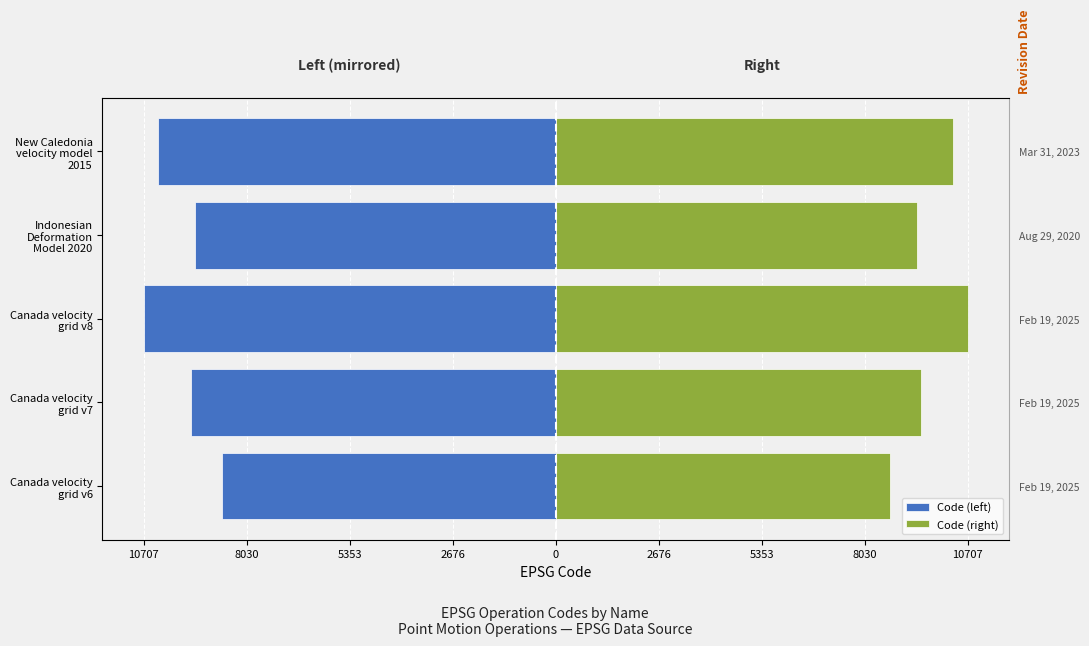

At how many categories does at least one series exceed -1226?

5